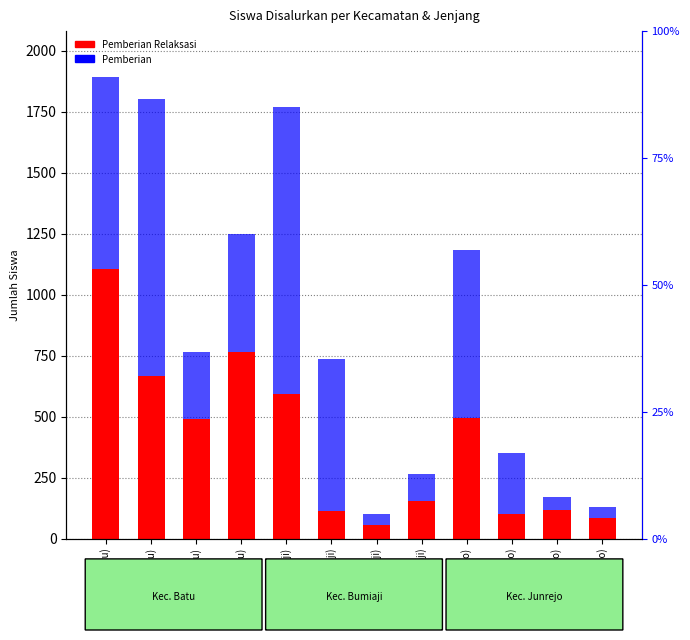

Which category has the highest value in the Pemberian series?

SD (Bumiaji)